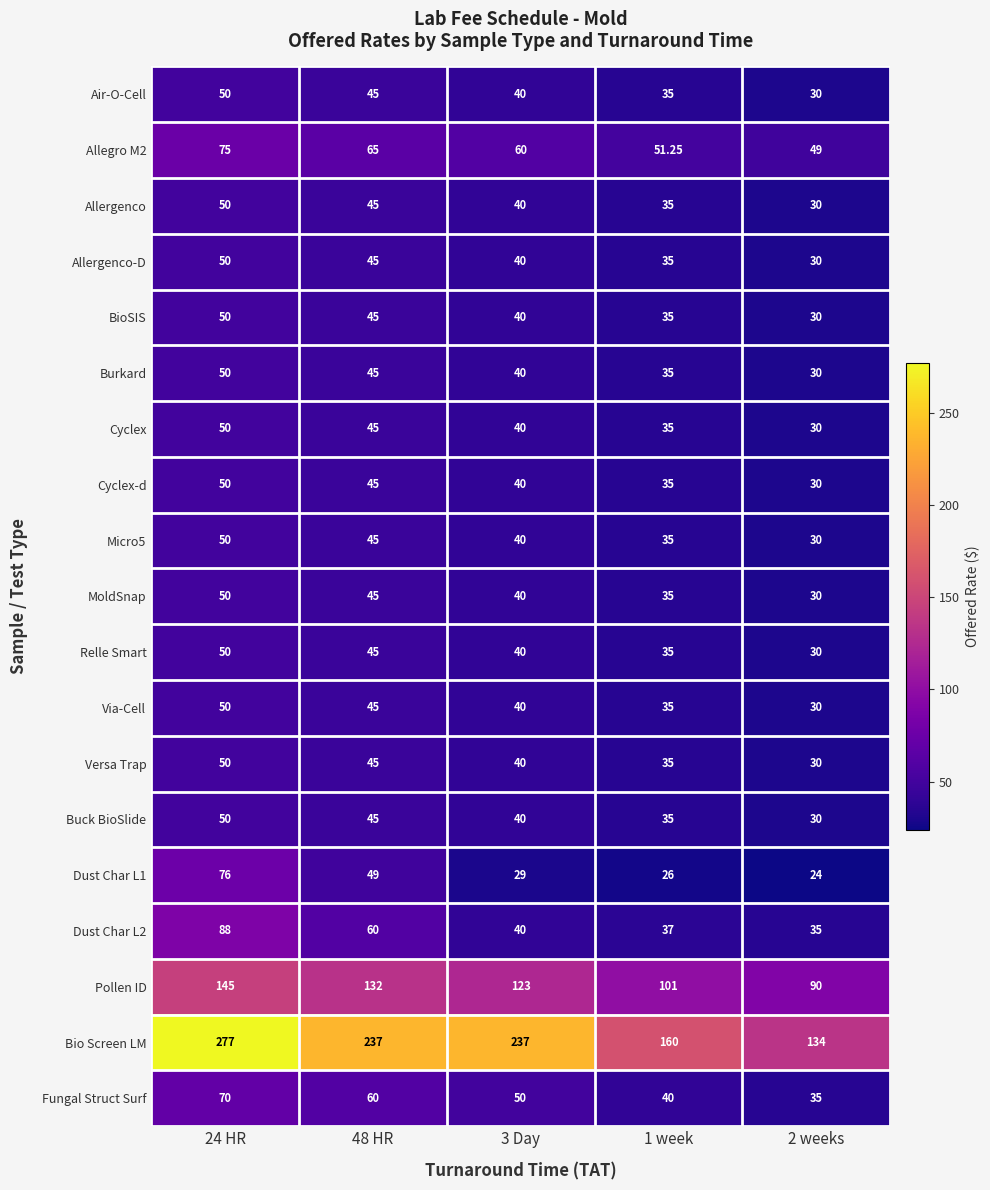

Which series changed the most between 48 HR and 2 weeks?

Bio Screen LM